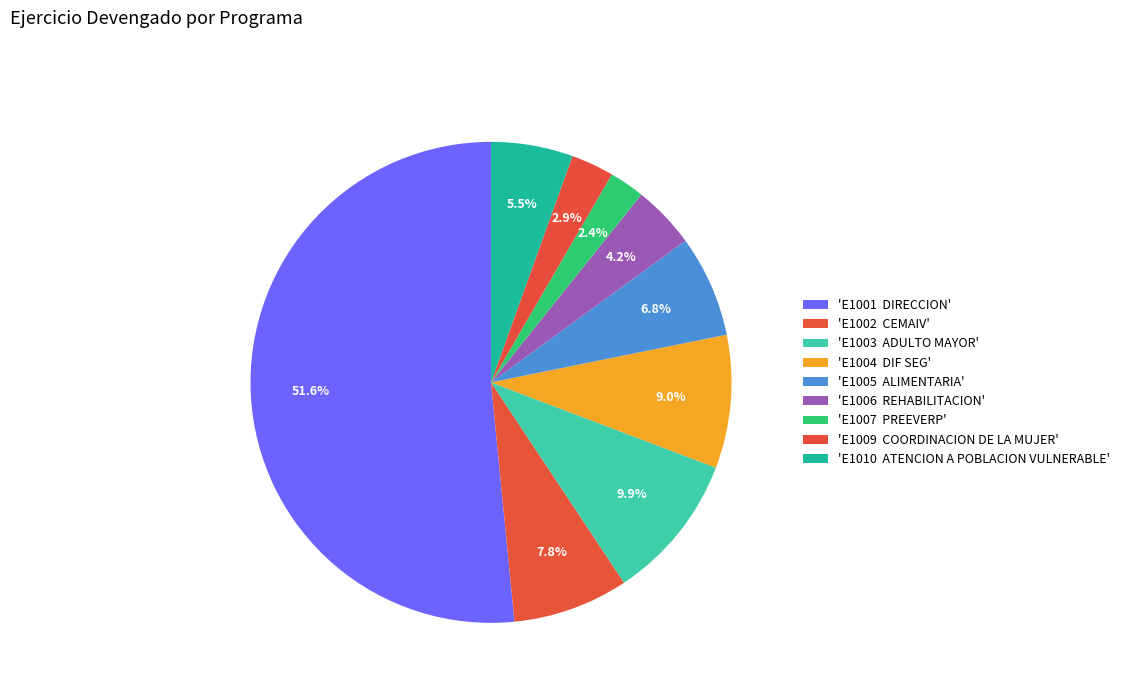

How many segments does this pie chart have?

9